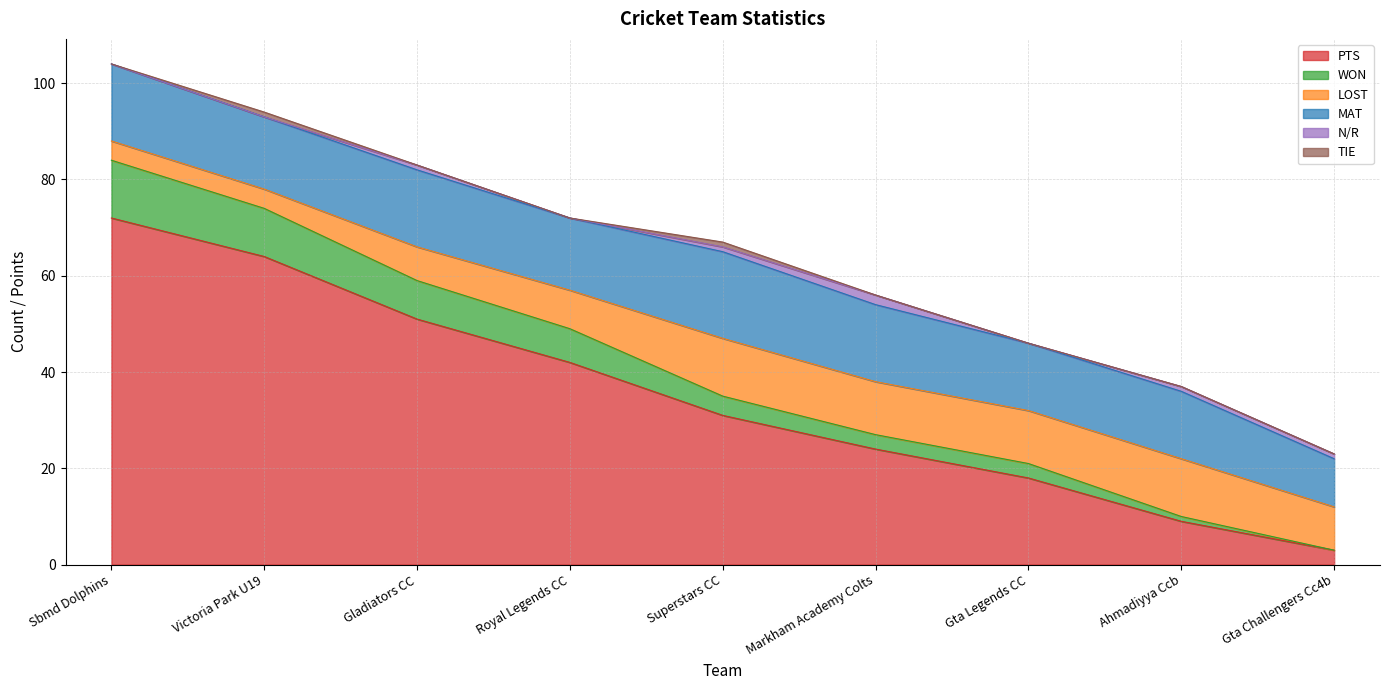

The value of LOST at Markham Academy Colts is 19. True or false?

False